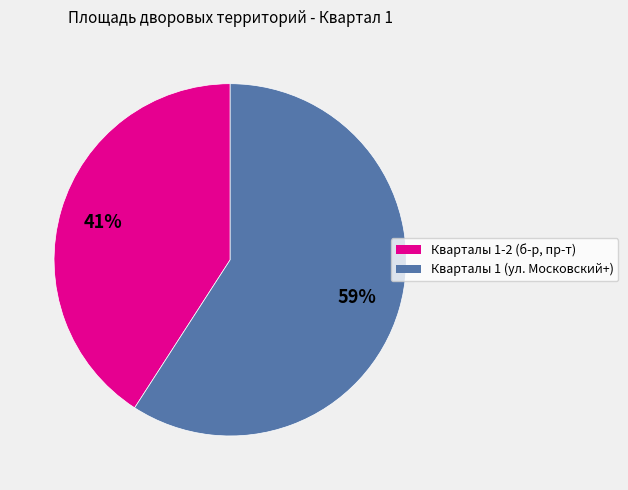

To the nearest percent, what is the difference between the largest and smallest slice percentages?

18%